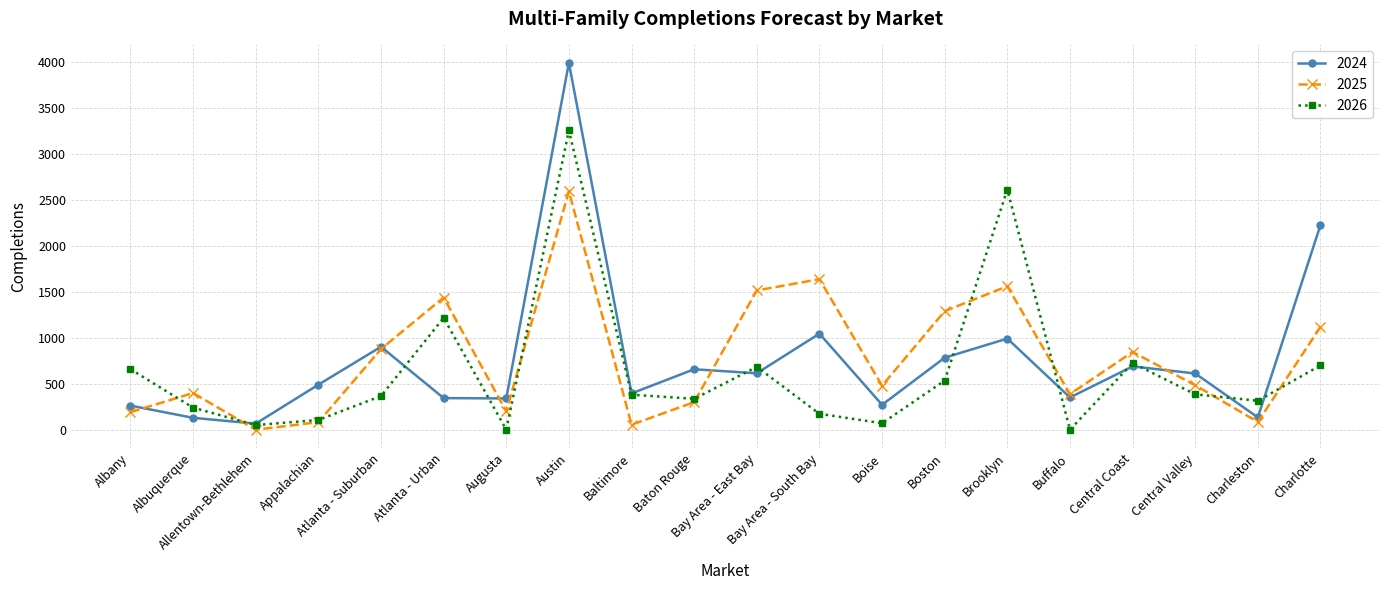

How many lines are shown in the chart?

3